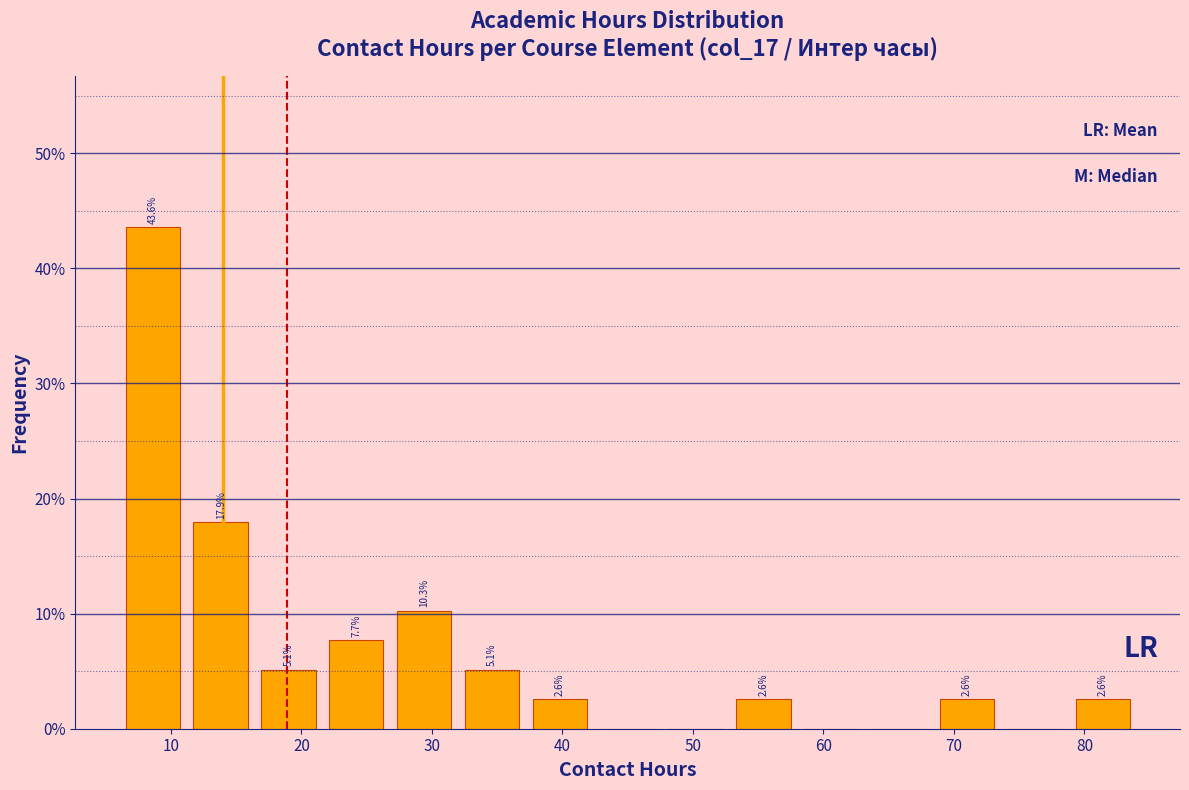

Which range on the x-axis has the tallest bar?

6.0 to 11.2